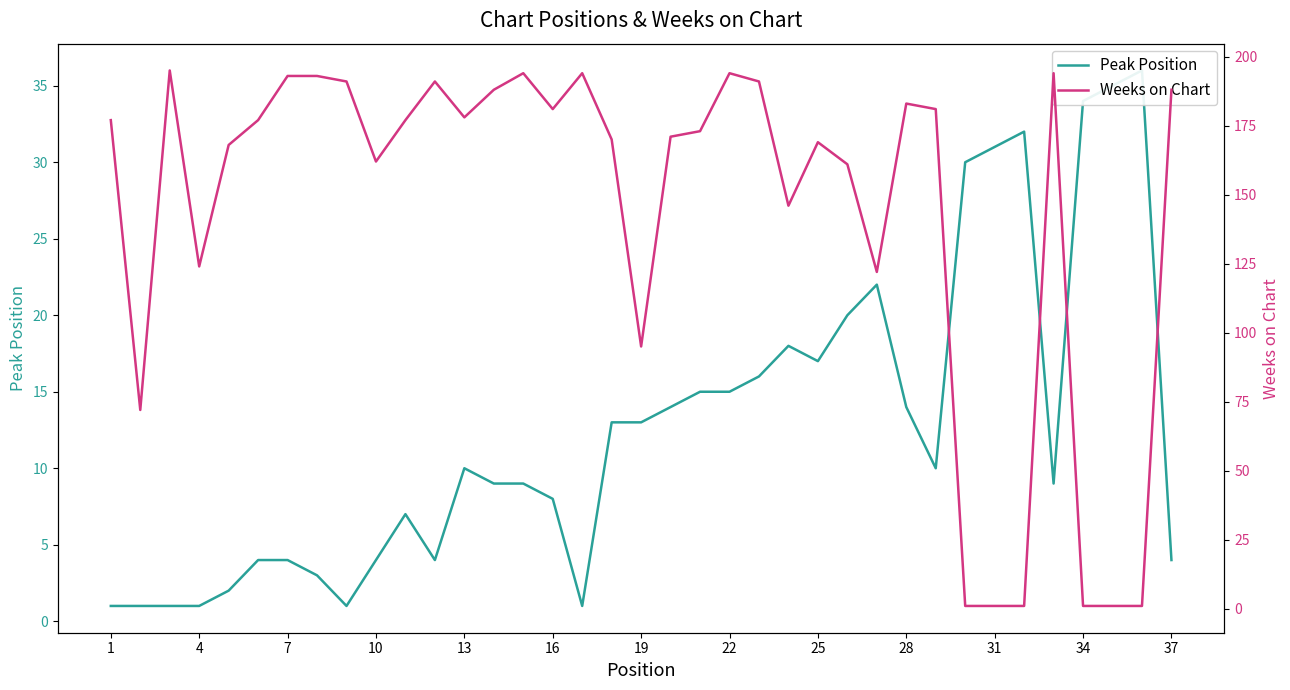

What are all the series names shown in the legend?

Peak Position, Weeks on Chart